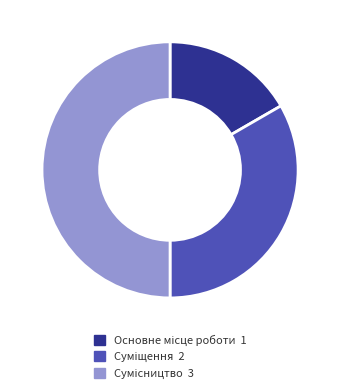

Rank the categories by value from highest to lowest.

Сумісництво, Суміщення, Основне місце роботи